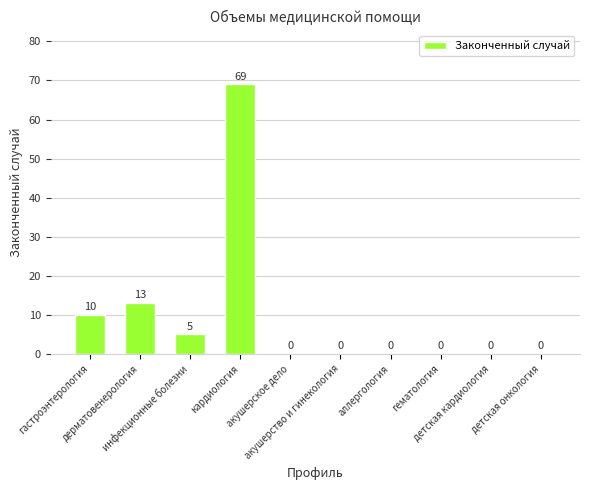

Reading left to right, extract all data points from this chart.

10	13	5	69	0	0	0	0	0	0